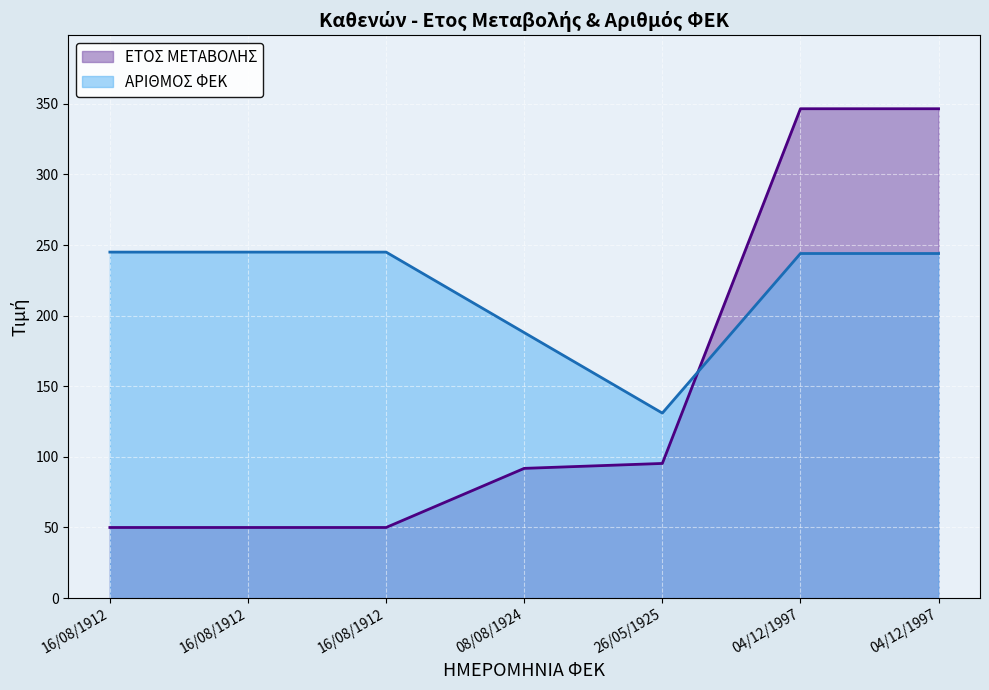

What are all the series names shown in the legend?

ΕΤΟΣ ΜΕΤΑΒΟΛΗΣ, ΑΡΙΘΜΟΣ ΦΕΚ